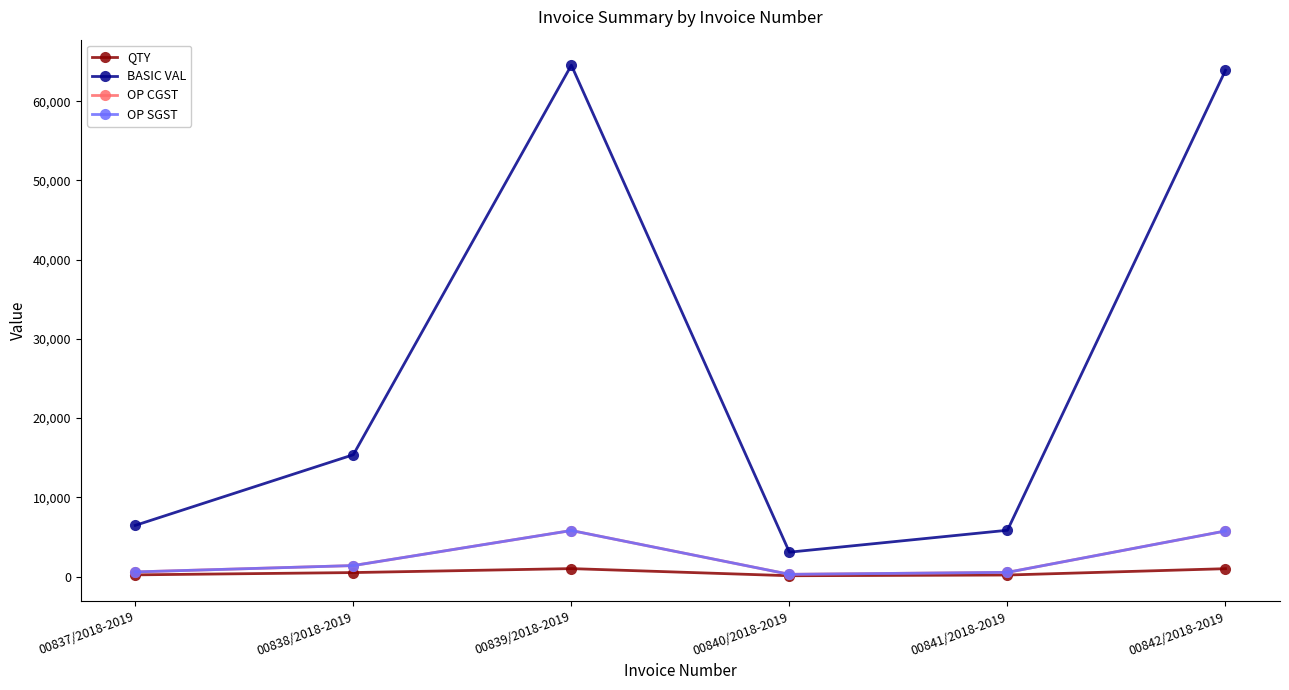

What is the difference between the maximum and second lowest values in the QTY series?

810.0